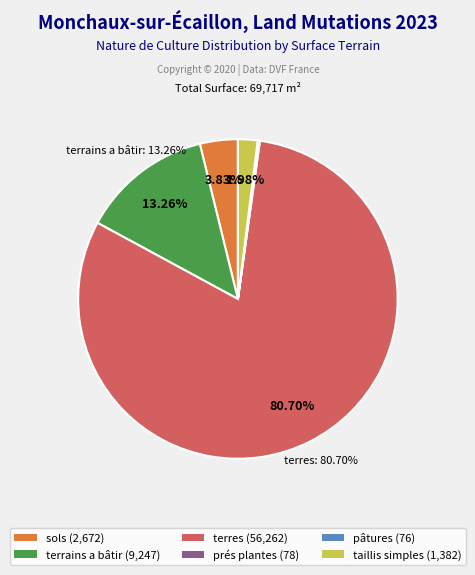

Do terres (56,262) and taillis simples (1,382) together represent more than half of the pie?

Yes